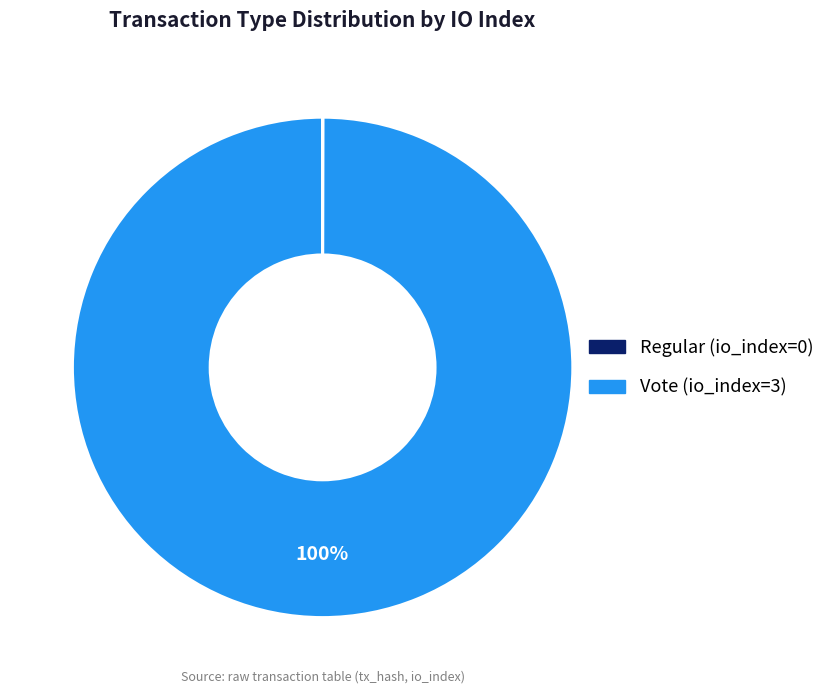

True or false: Vote accounts for 100% of the total.

True